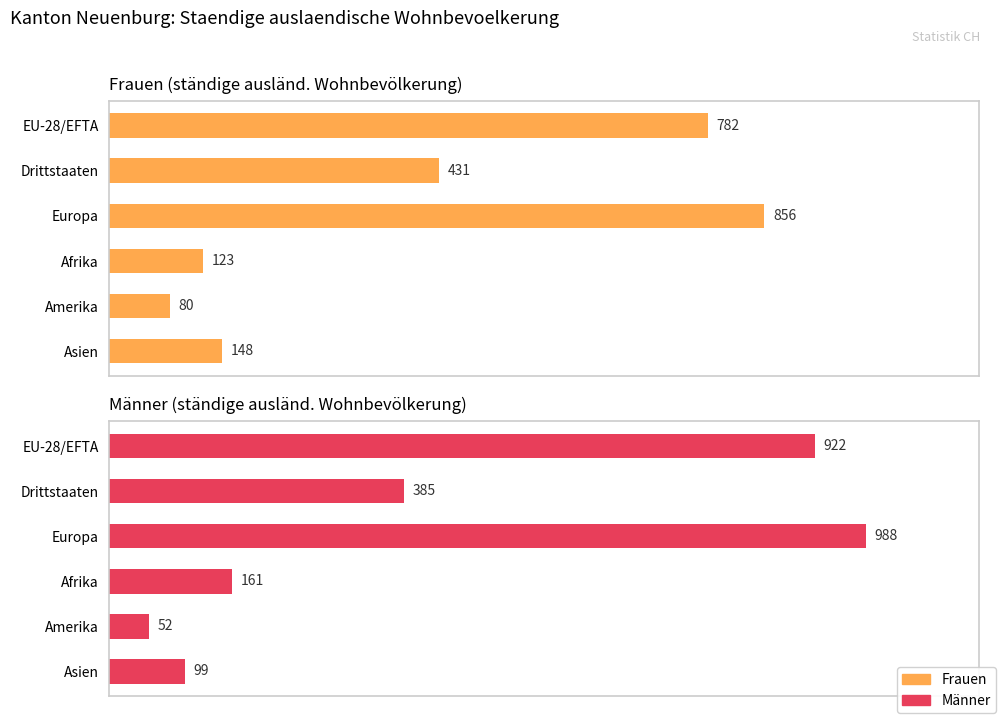

What is the value of the Männer bar at the 2nd from the left?

385